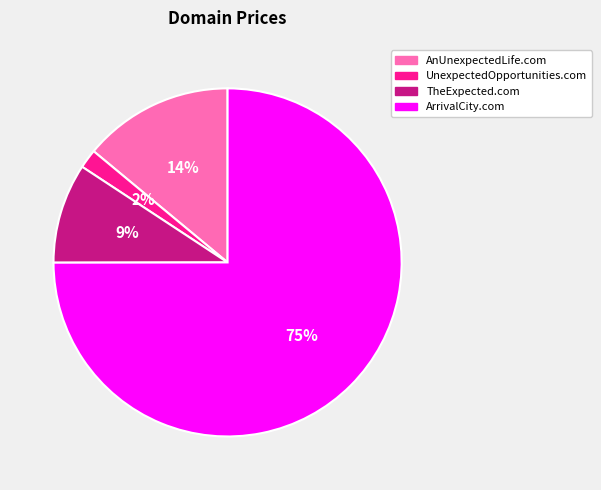

Between AnUnexpectedLife.com and ArrivalCity.com, which is larger?

ArrivalCity.com